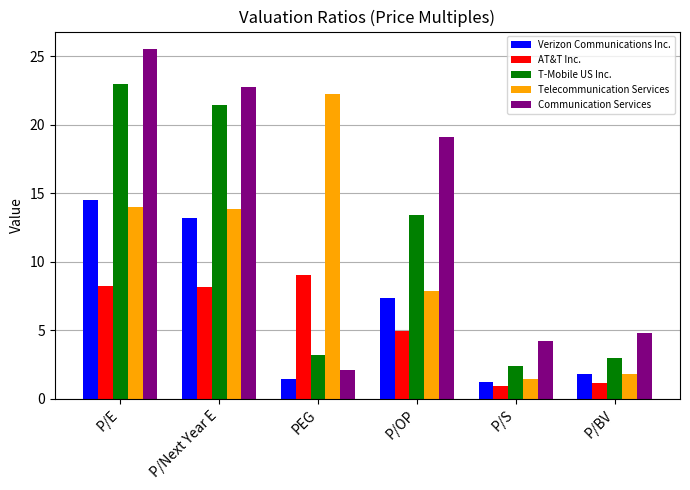

Which series has the largest range (max minus min)?

Communication Services